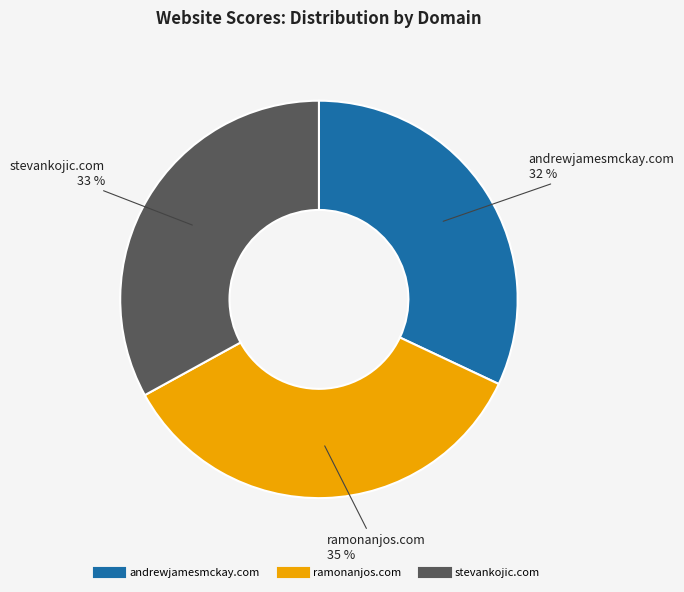

Which has a higher value, ramonanjos.com or stevankojic.com?

ramonanjos.com